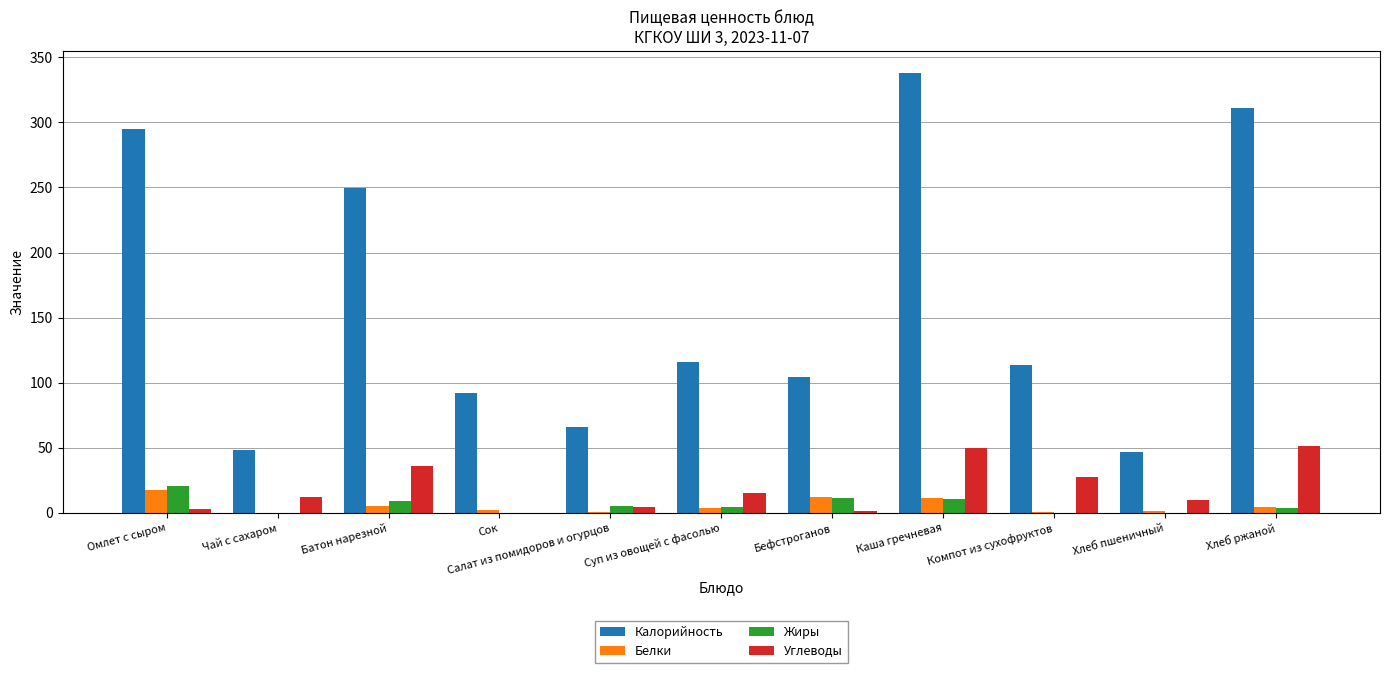

Is it true that Калорийность equals 116.0 at Суп из овощей с фасолью?

True